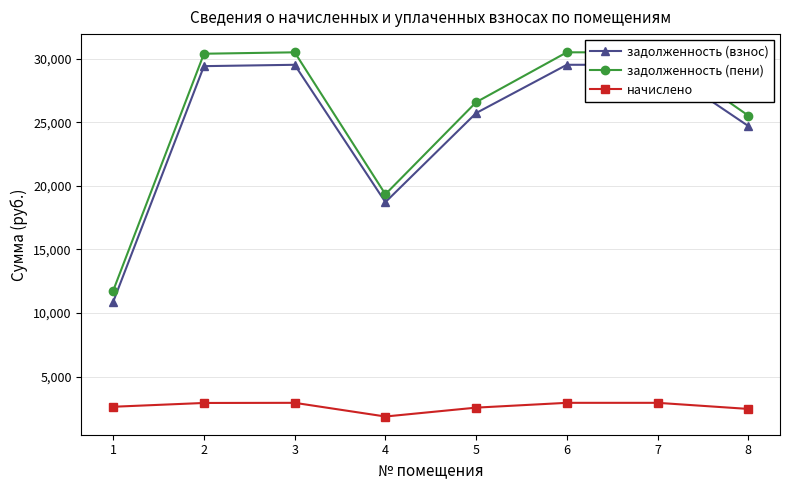

True or false: задолженность (пени) and задолженность (взнос) intersect in this chart.

False